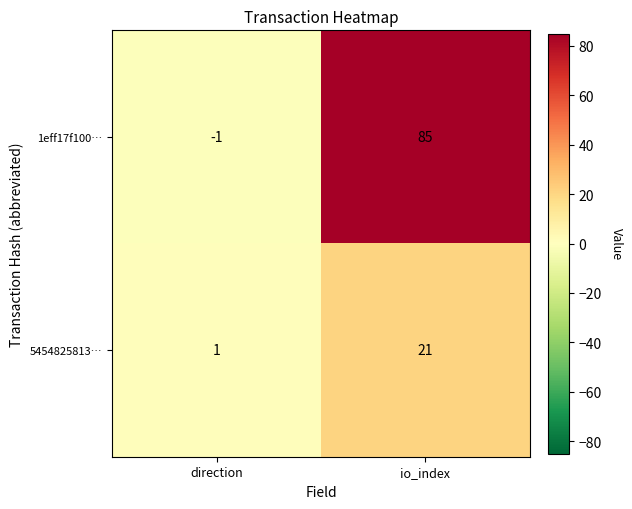

At which label is 1eff17f100… closest to 42?

direction